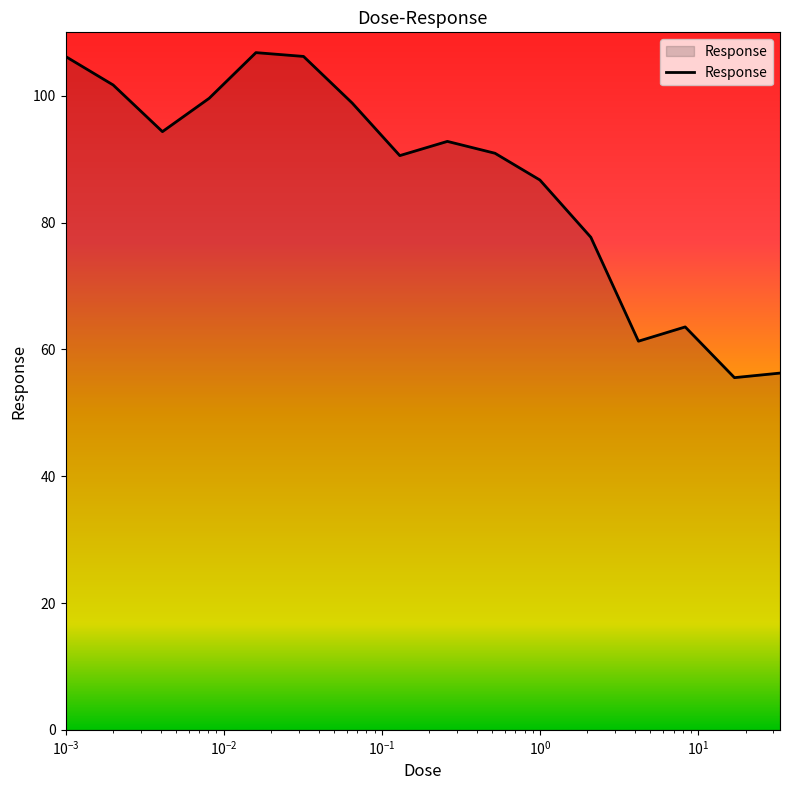

What is the difference between the maximum and minimum values?

51.3